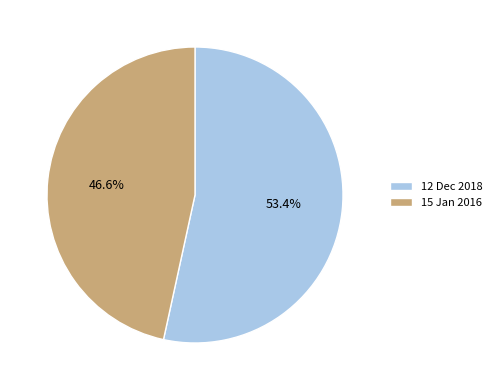

Rank the categories by value from lowest to highest.

15 Jan 2016, 12 Dec 2018